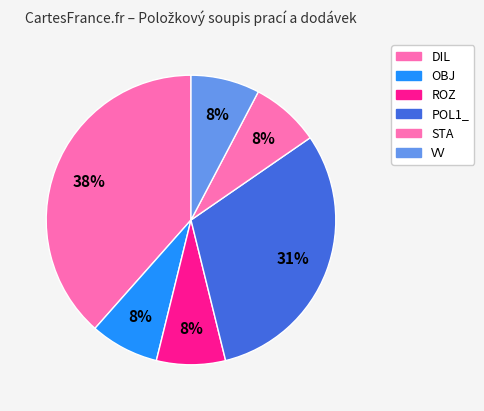

Count the number of slices in the pie.

6